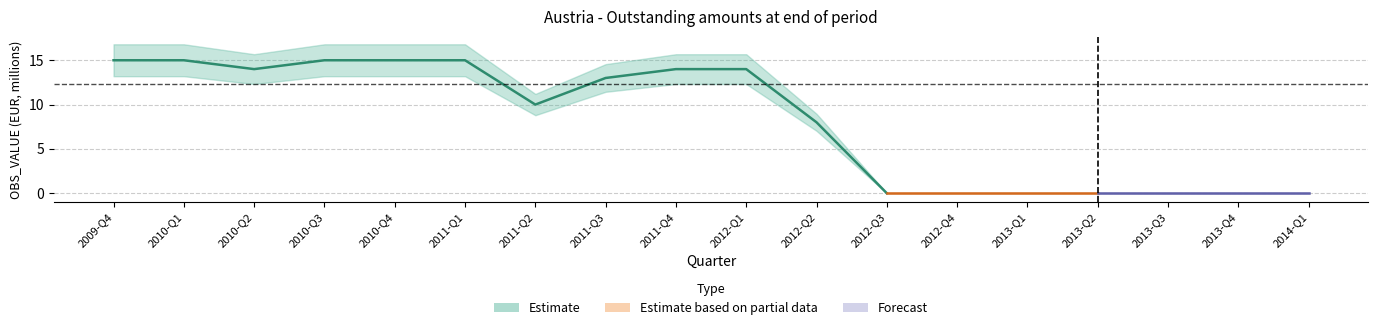

In Estimate, how many points are lower than both neighbors (excluding endpoints)?

2